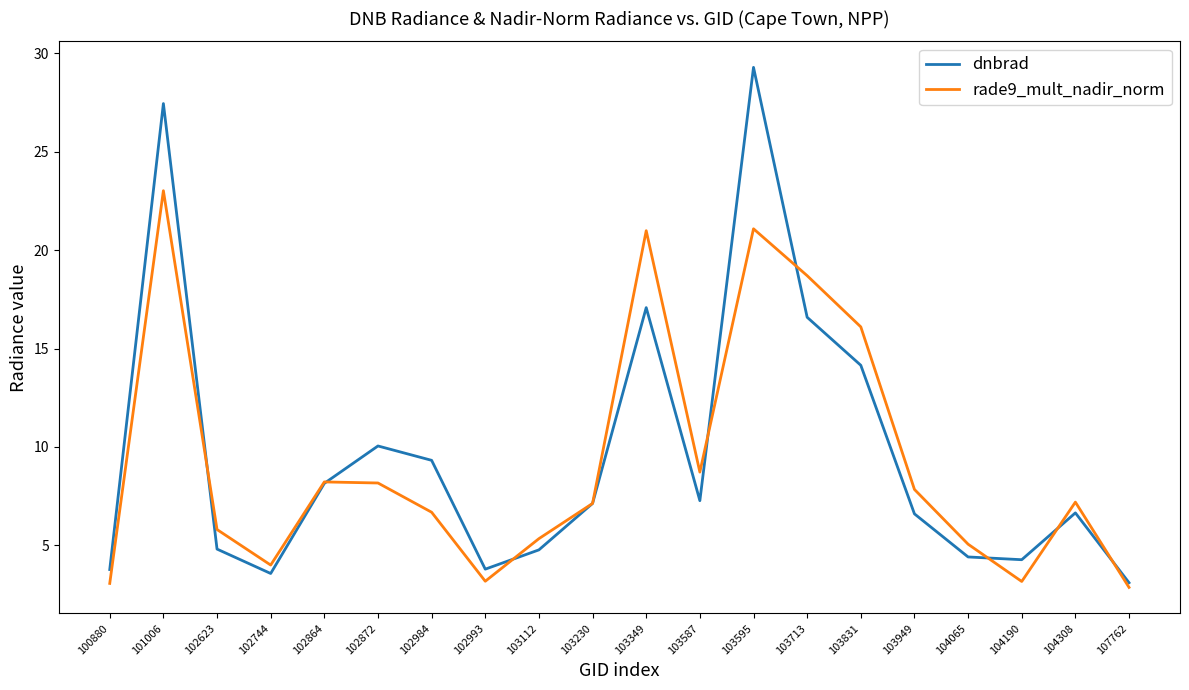

In rade9_mult_nadir_norm, how many points are lower than both neighbors (excluding endpoints)?

4